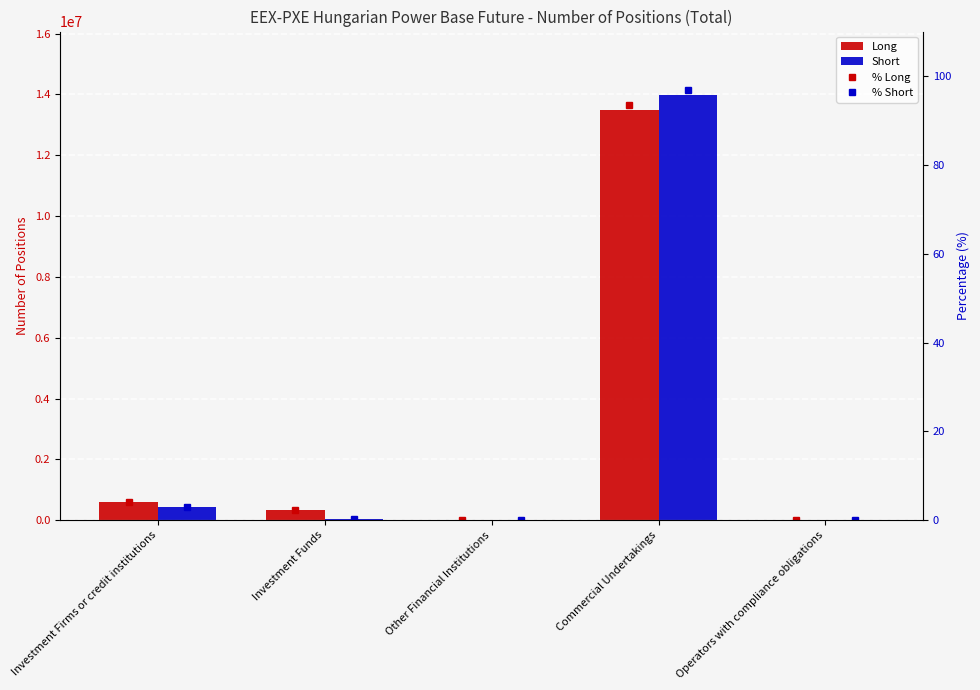

What position from the right is Commercial Undertakings?

2